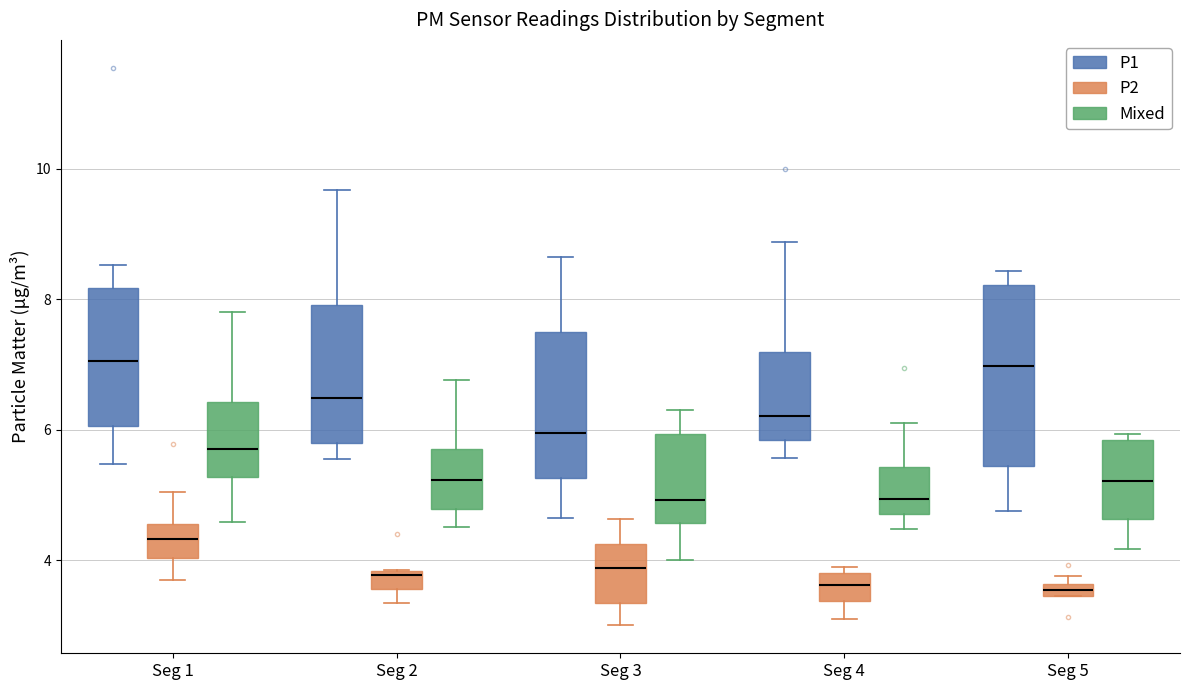

Comparing the boxes themselves (not the whiskers), which one is the tallest?

Seg 5 (P1)